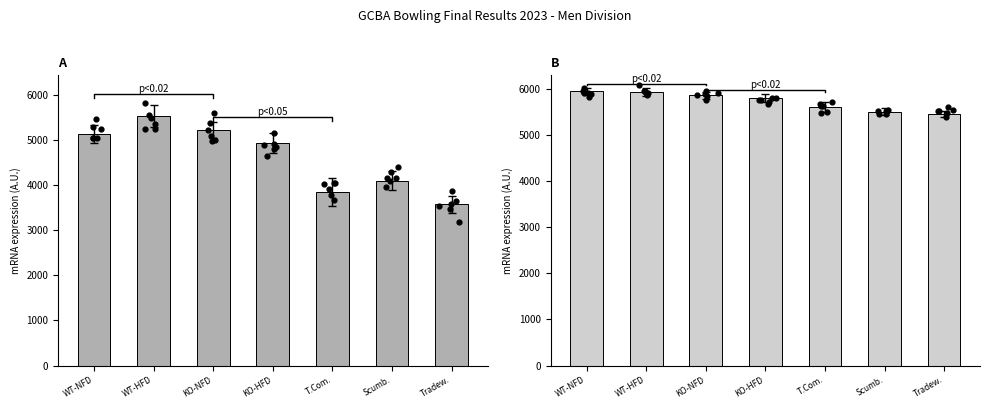

Is the value of Total Handicap Score at WT-NFD greater than the value of Total Pins at Tradew.?

Yes